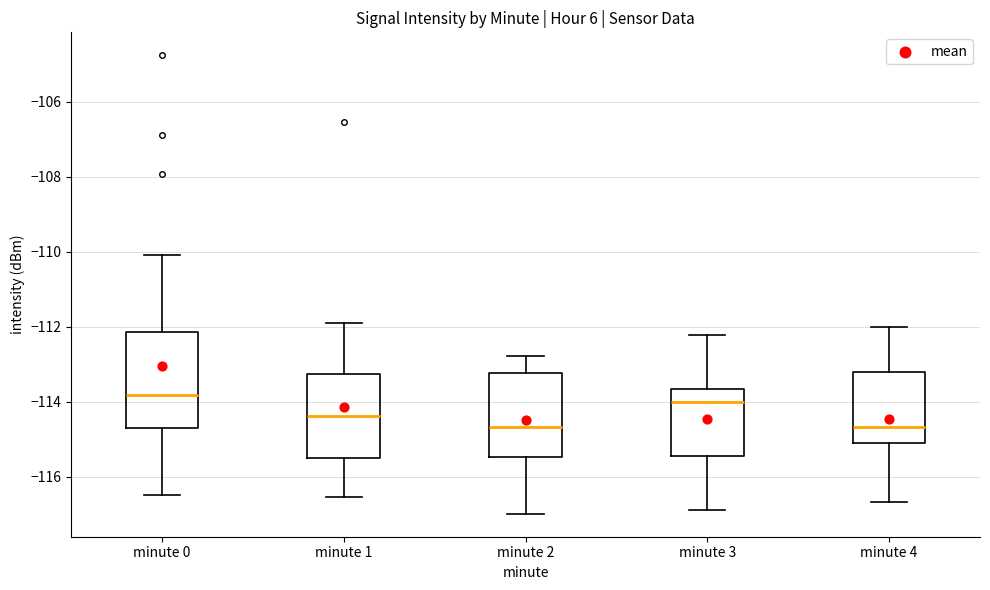

Reading left to right, transcribe this box plot: for each box, give where its median line is, the range the box spans, and where its two whiskers end, as read against the y-axis. The values are not printed on the chart, so give them approximately, as read against the axis.

minute 0: median -113.8, box -114.8 to -112.2, whiskers -116.4 to -110.2
minute 1: median -114.4, box -115.4 to -113.2, whiskers -116.6 to -111.8
minute 2: median -114.6, box -115.4 to -113.2, whiskers -117.0 to -112.8
minute 3: median -114.0, box -115.4 to -113.6, whiskers -117.0 to -112.2
minute 4: median -114.6, box -115.0 to -113.2, whiskers -116.6 to -112.0